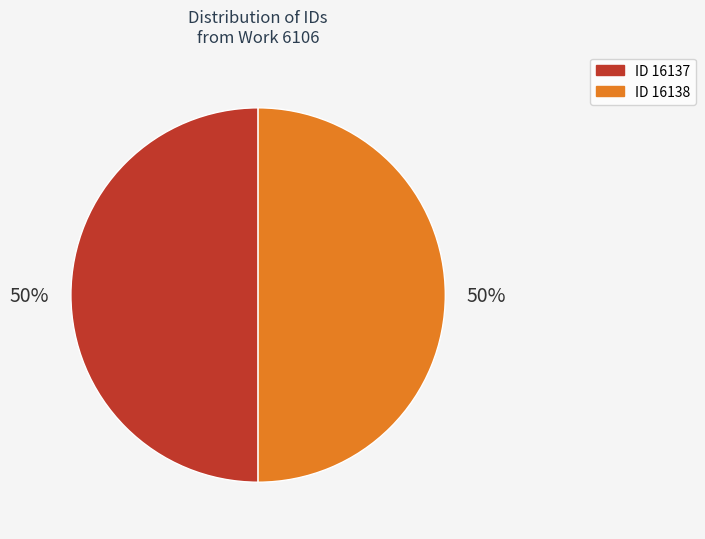

Count the number of slices in the pie.

2